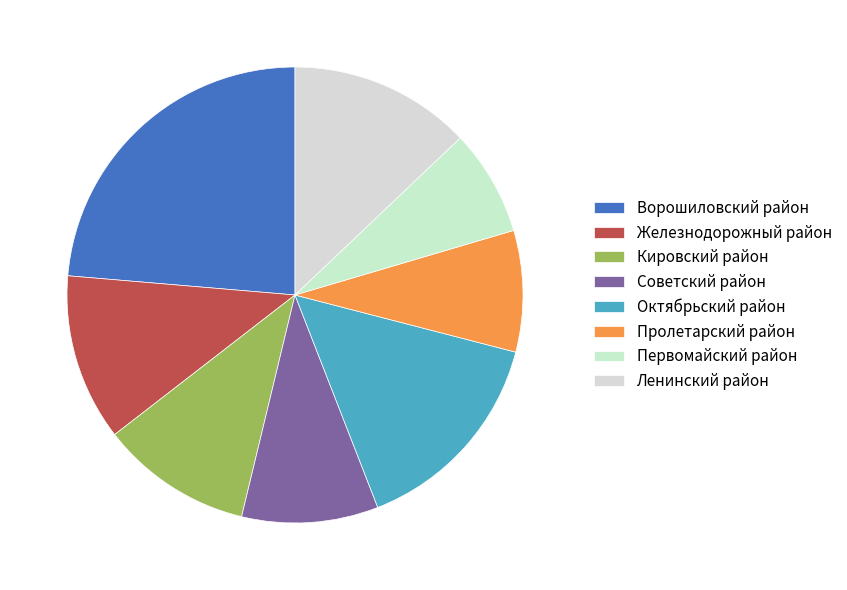

Is Советский район the majority of the pie?

No